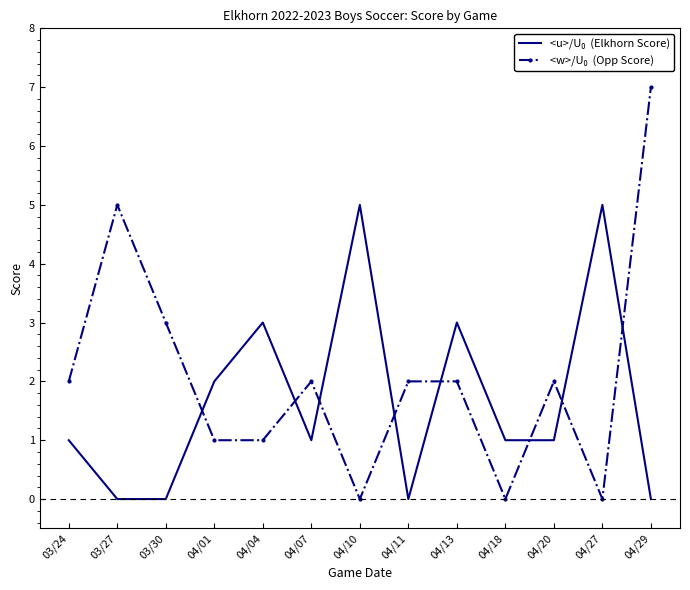

What is the total value across all series at 04/11?

2